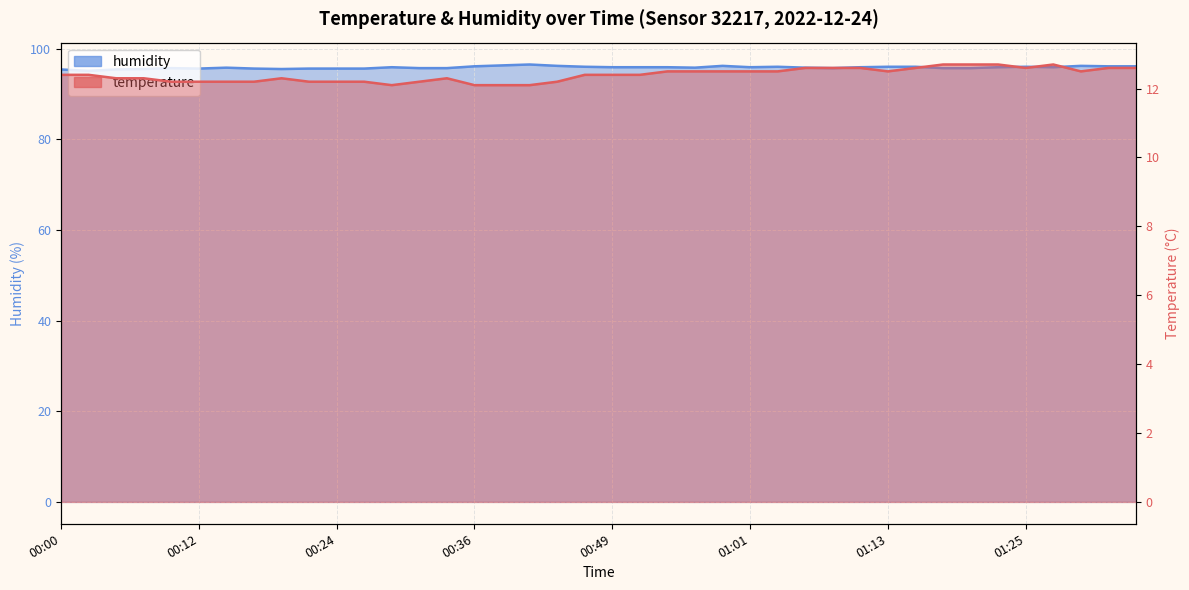

How many lines are shown in the chart?

2